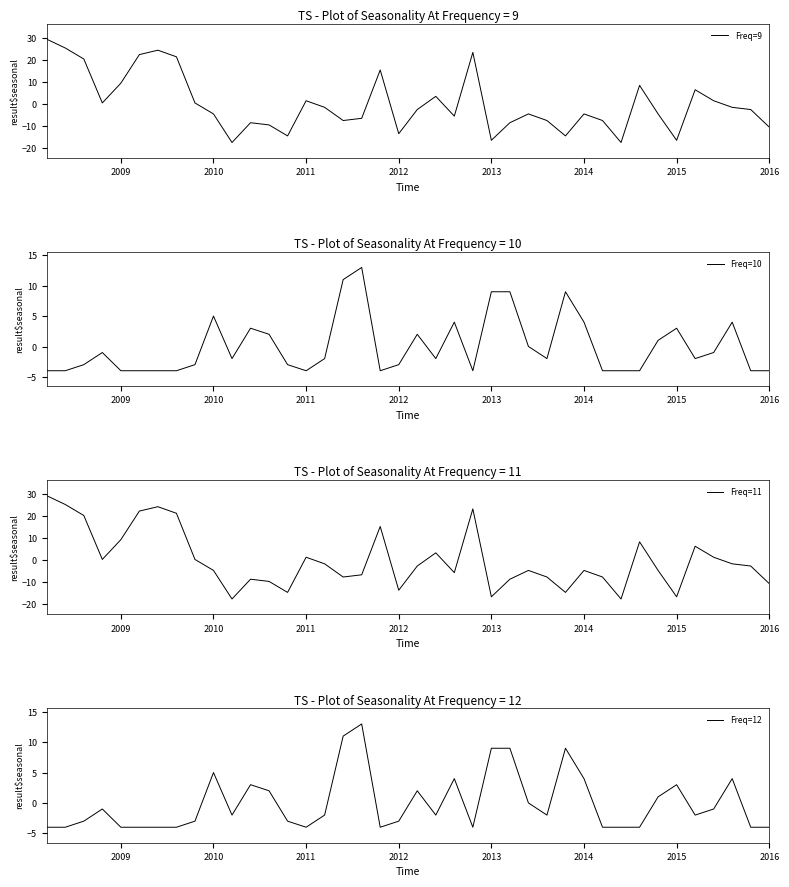

What is the highest value of the Freq=11 series?

29.3